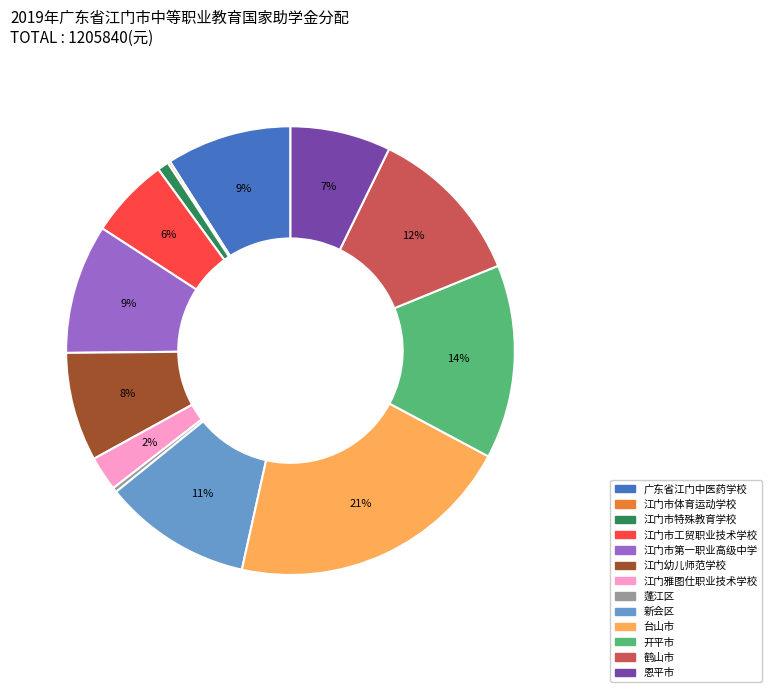

Is it true that 恩平市 is 21% of the pie?

False